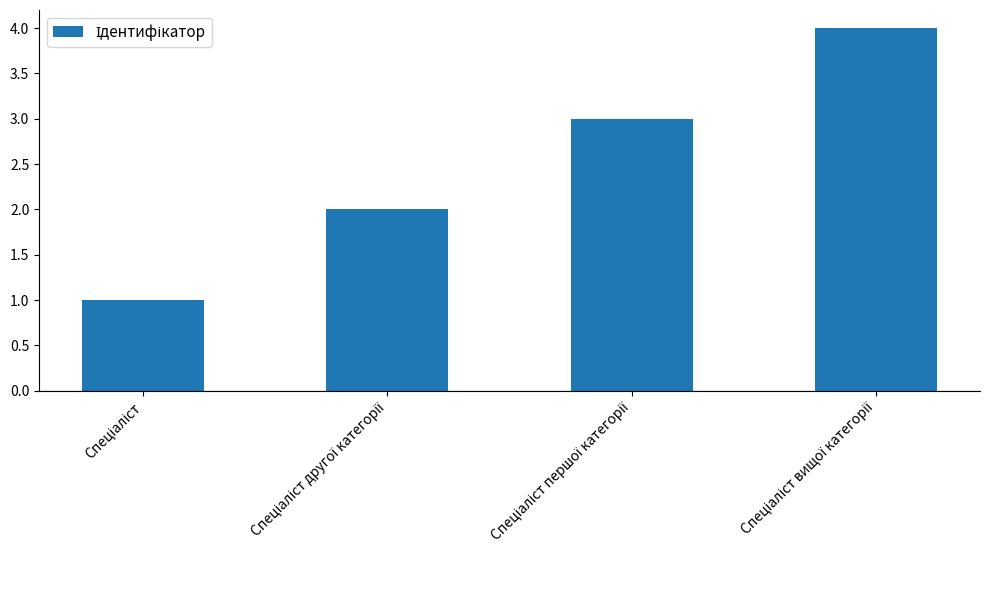

What is the greatest value displayed?

4